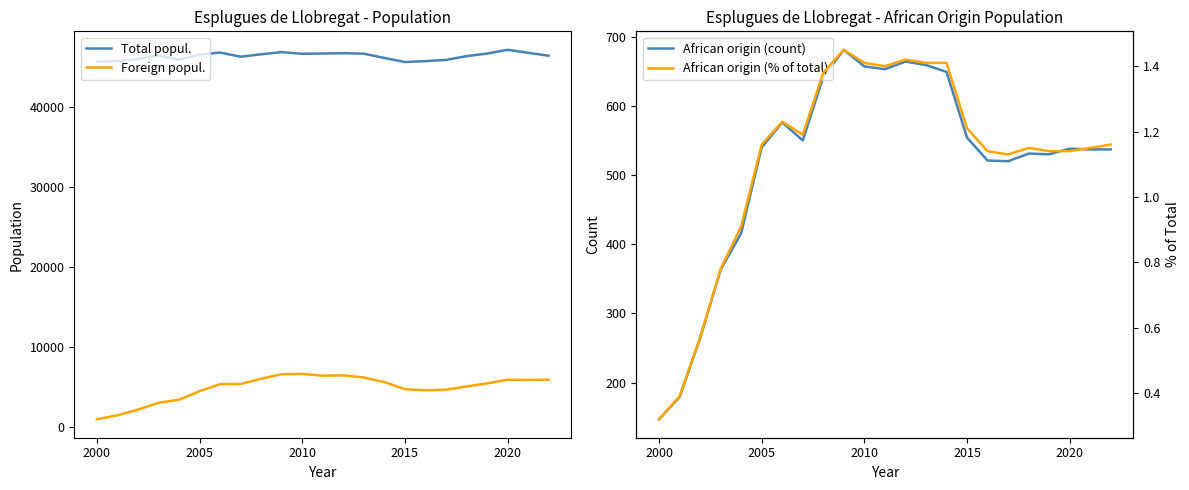

What is the lowest value of the Foreign popul. series?

1026